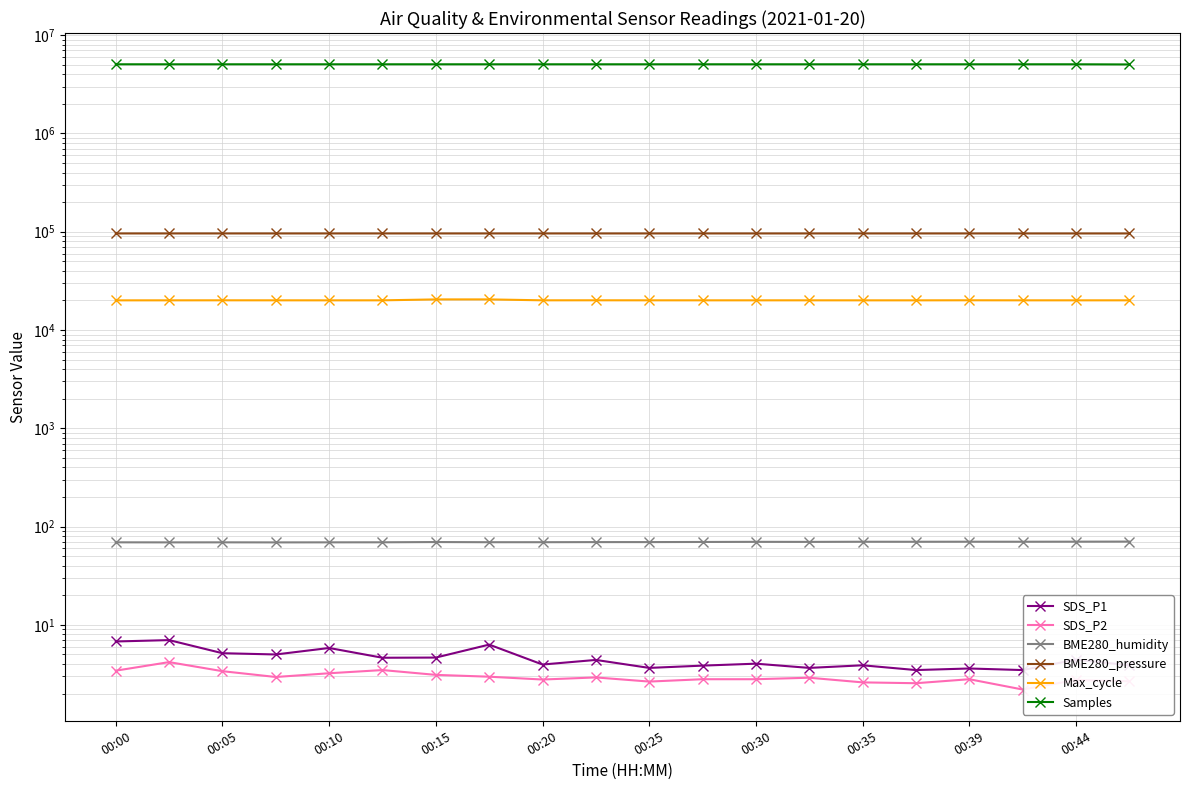

Which series has the largest range (max minus min)?

Samples